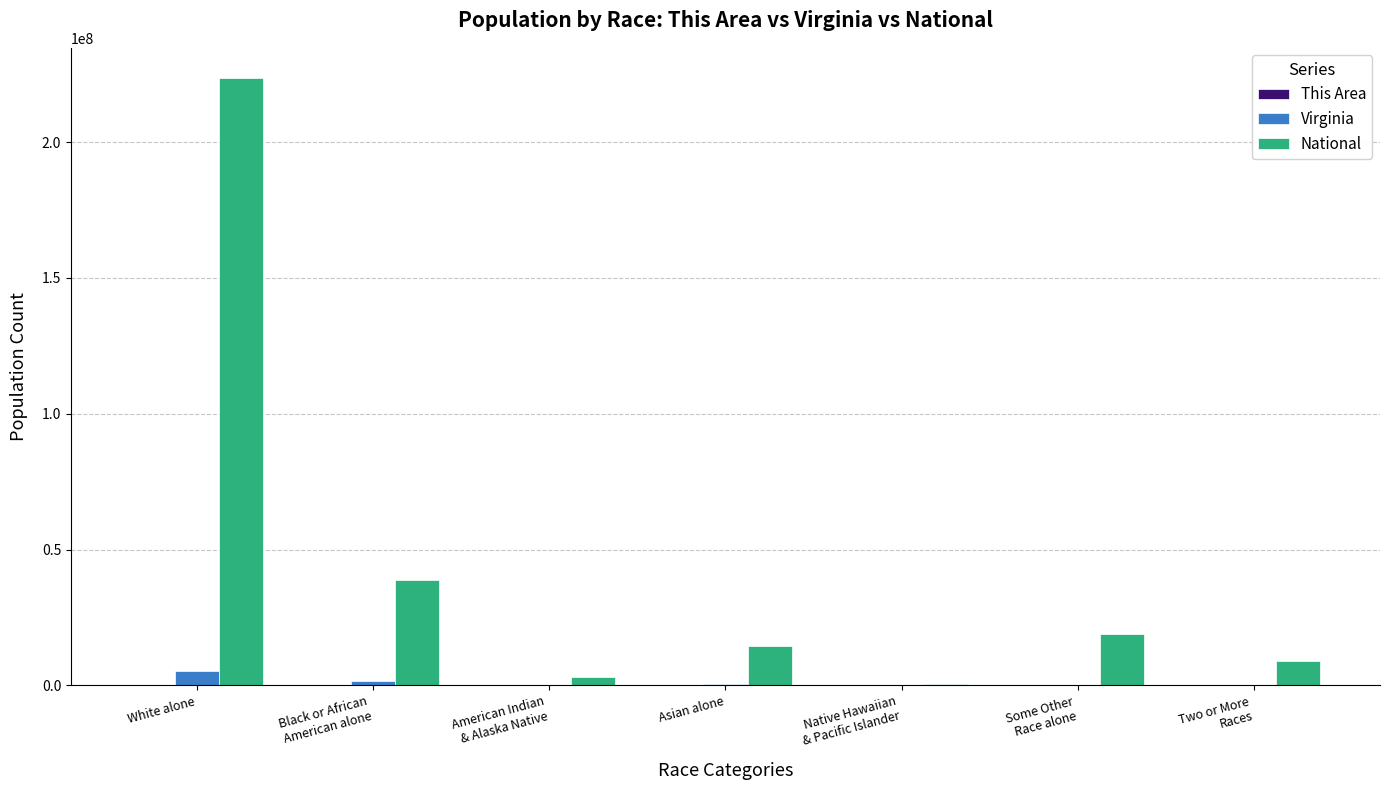

Which series has the largest total across all categories?

National